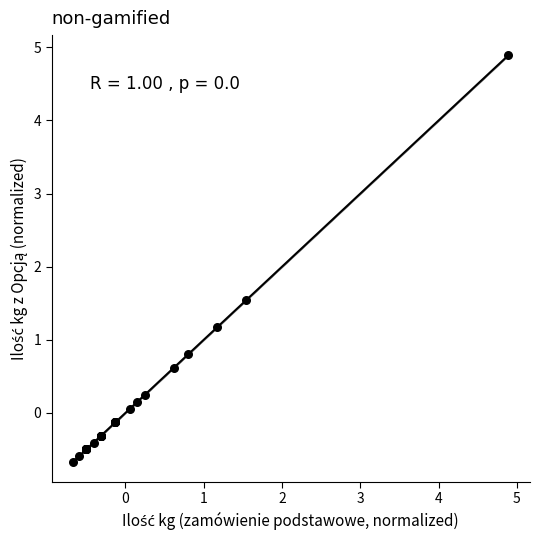

What Y value in the scatter plot is closest to 2?

1.5